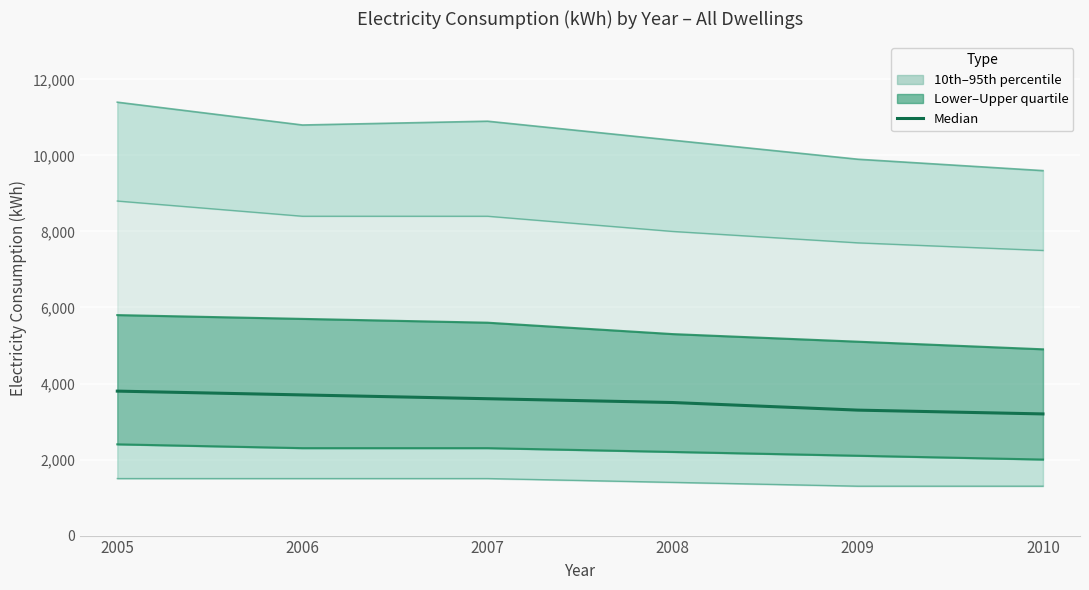

List the labels in order of Median value, largest first.

2005, 2006, 2007, 2008, 2009, 2010